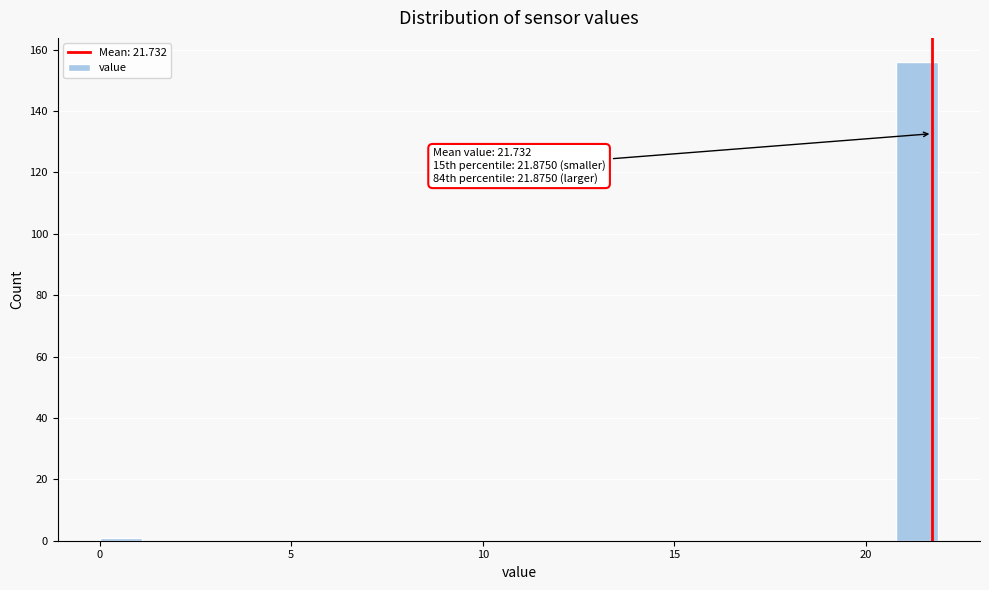

Around what value on the x-axis is the tallest bar? Give the approximate position of its centre, as read against the axis.

21.5